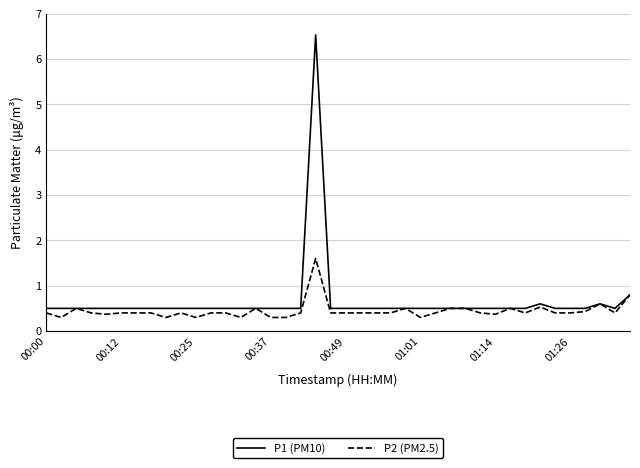

Which series has the widest spread of values?

P1 (PM10)